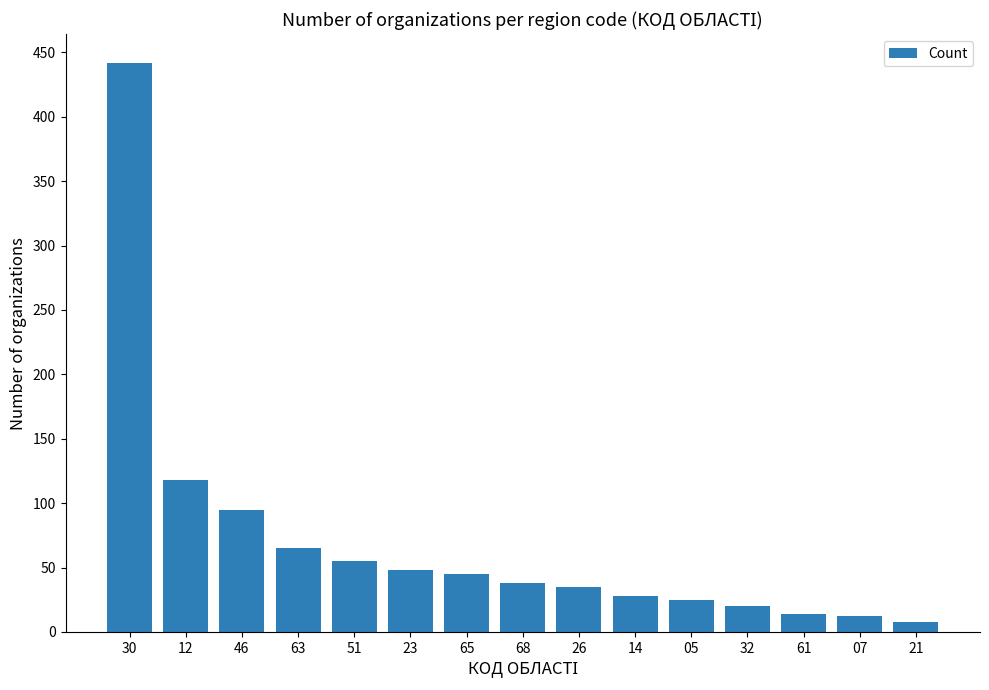

Approximately how many times larger is the value at 46 compared to 21?

11.9